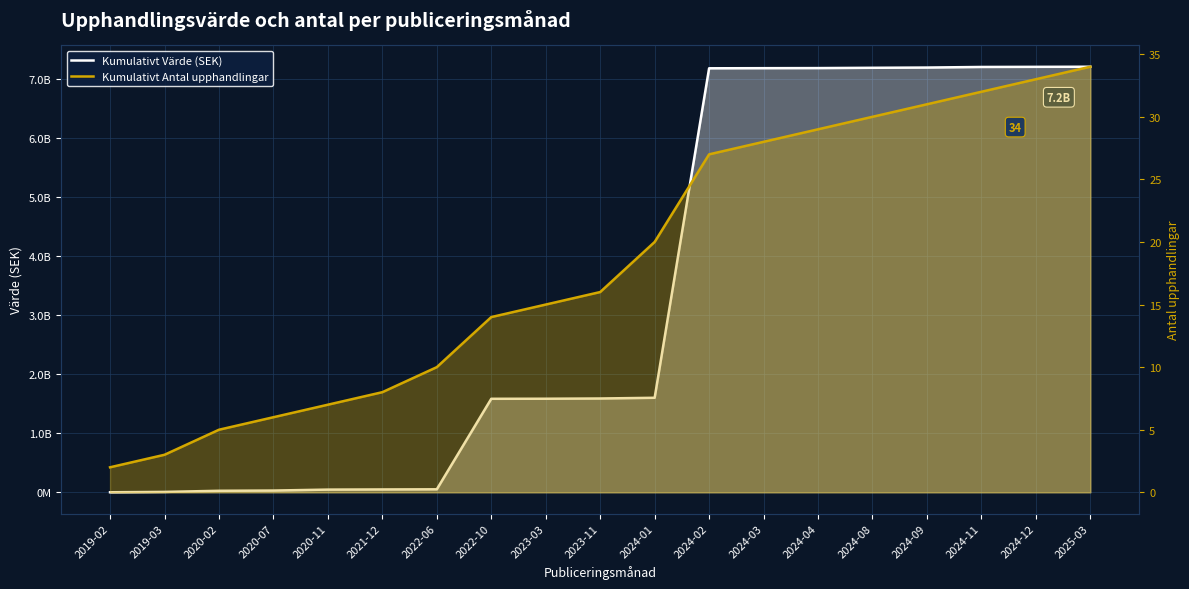

Does the chart display data point markers on the line(s)?

No